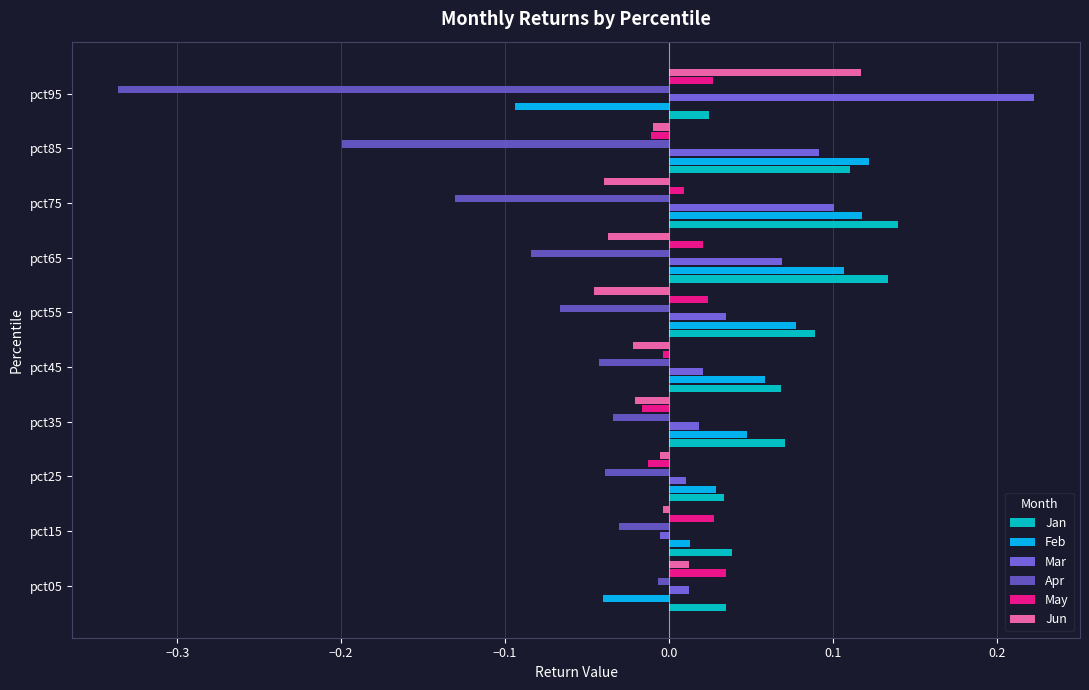

Which series has the largest total across all categories?

Jan